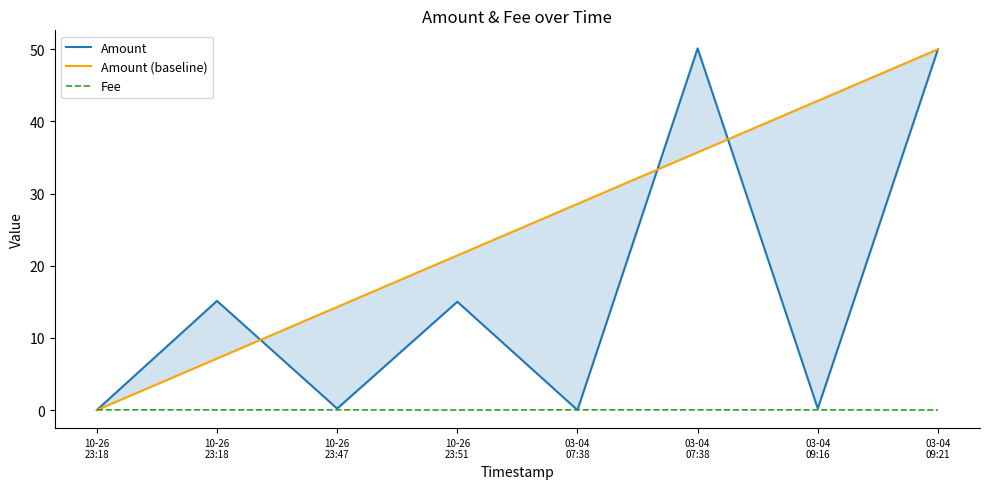

Which has a higher value, 10-26
23:18 or 10-26
23:18?

10-26
23:18